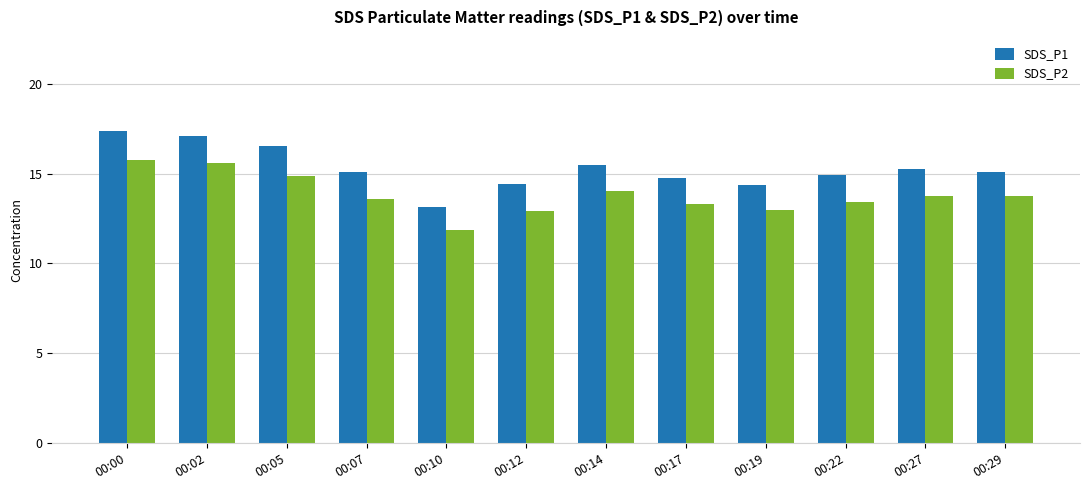

Which series has the largest total across all categories?

SDS_P1